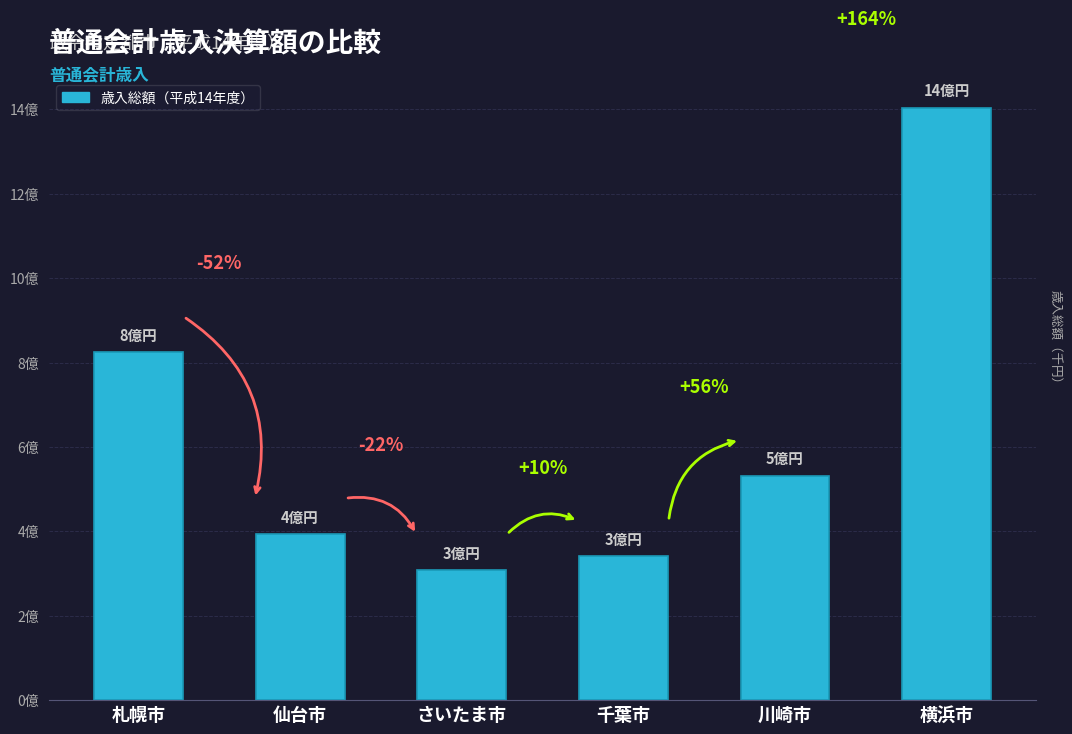

What is the change in value from 札幌市 to 千葉市?

-484119052